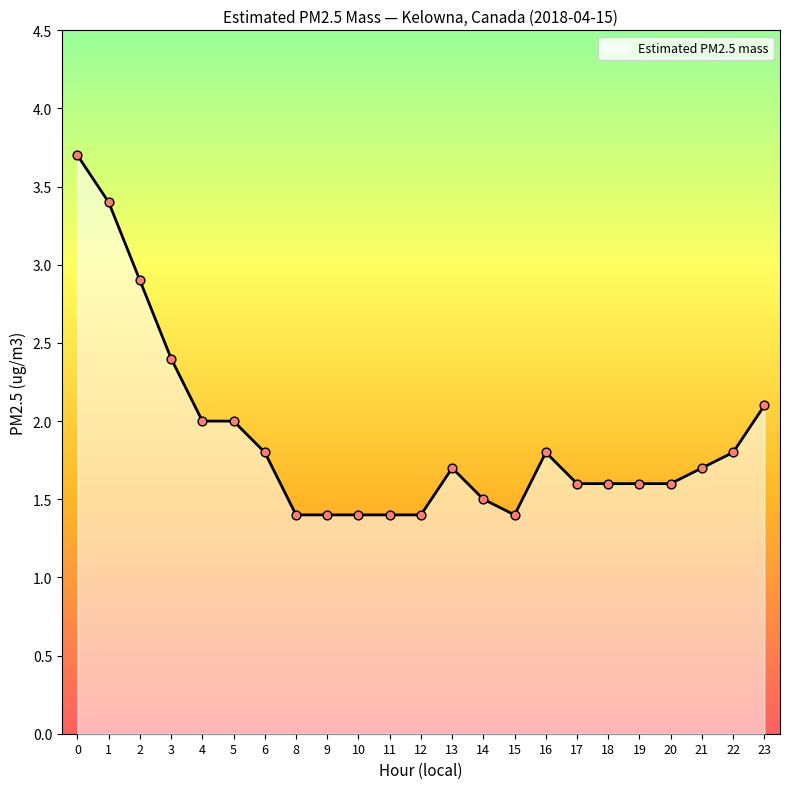

Which has a higher value, 2 or 3?

2